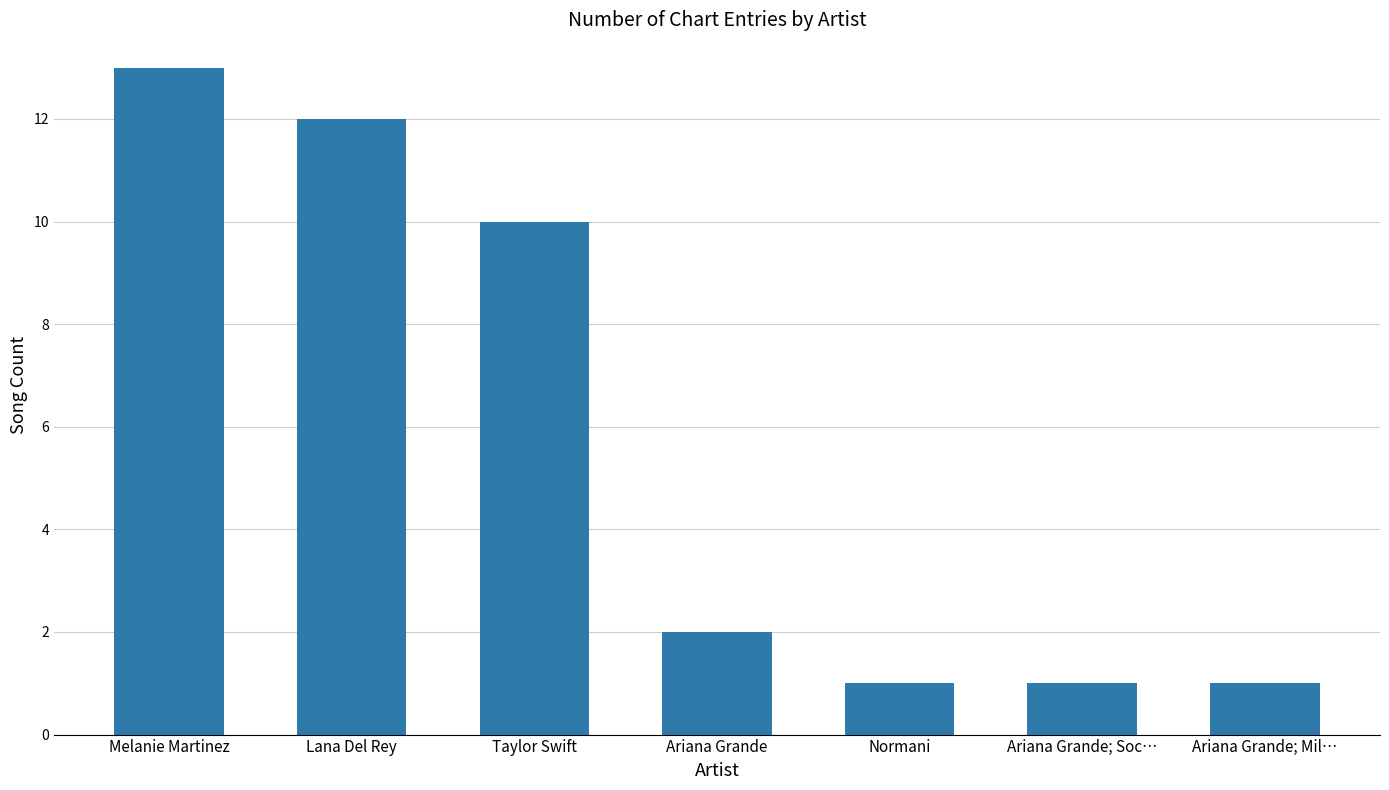

Reading left to right, transcribe all the data shown in this chart.

Melanie Martinez=13	Lana Del Rey=12	Taylor Swift=10	Ariana Grande=2	Normani=1	Ariana Grande; Soc…=1	Ariana Grande; Mil…=1